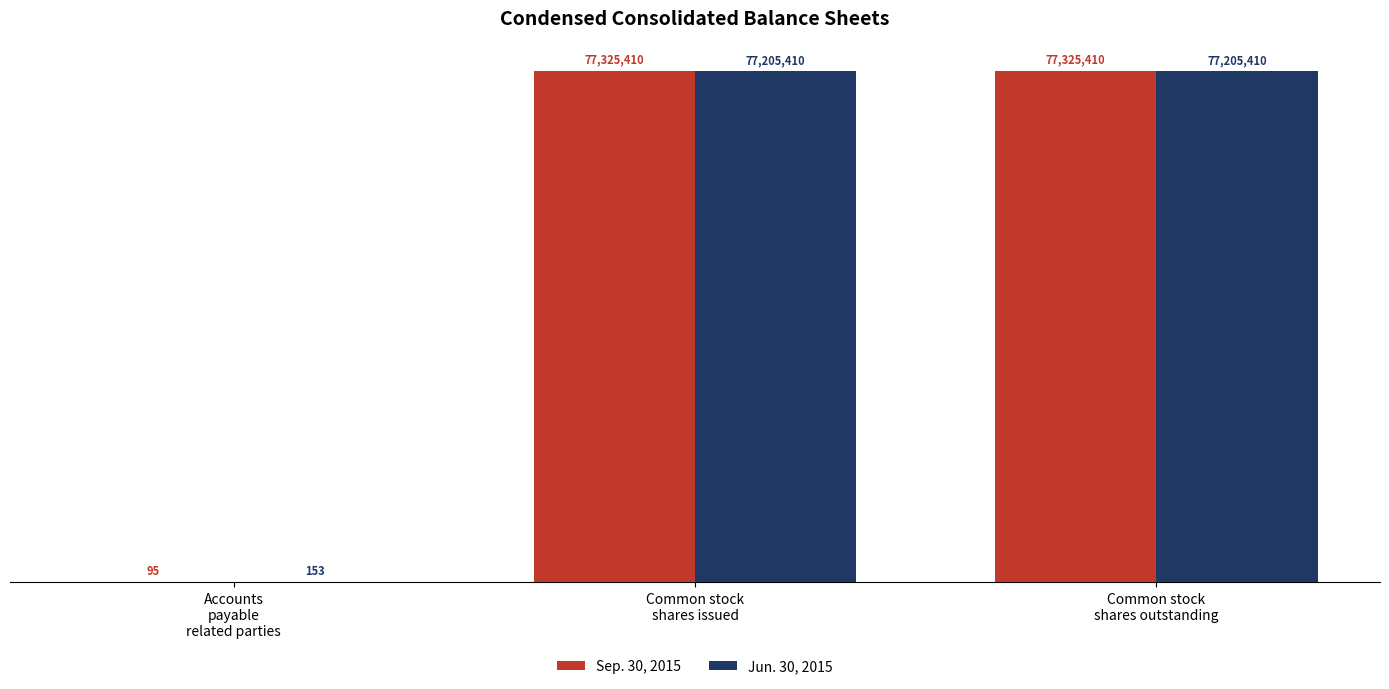

What is the label of the 3rd bar from the left?

Common stock
shares outstanding